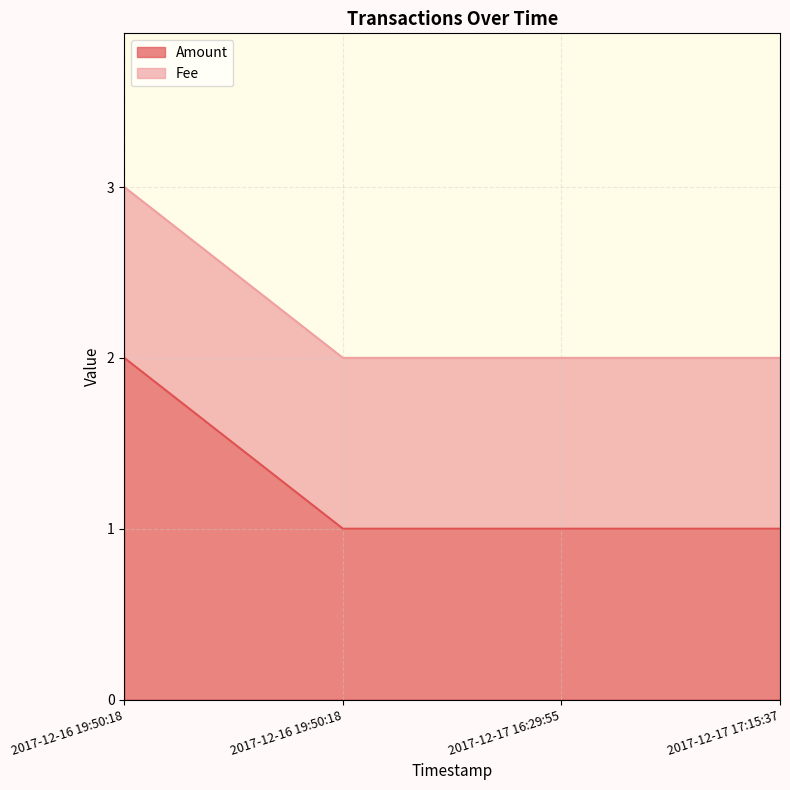

At which category does the chart reach its minimum across all series?

2017-12-16 19:50:18